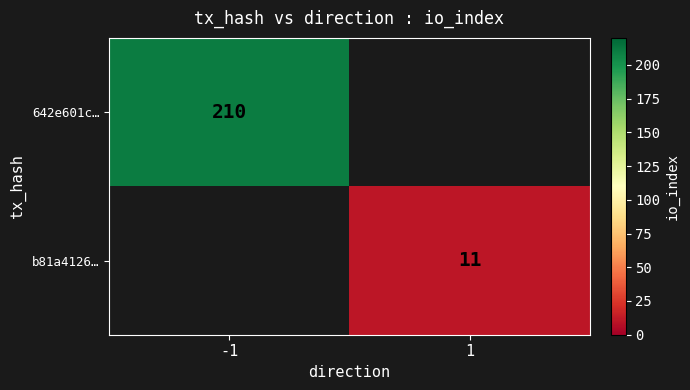

The b81a4126… series shows 11 at 1. True or false?

True